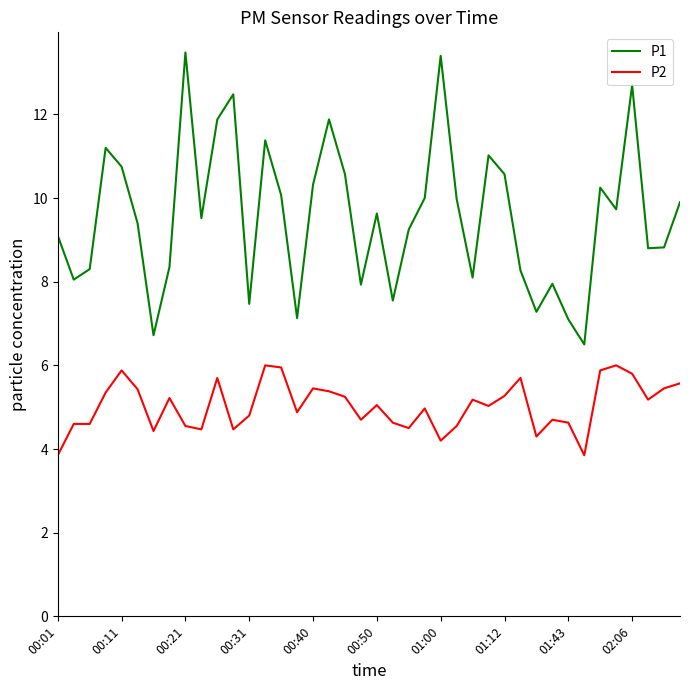

What is the greatest value displayed?

13.5